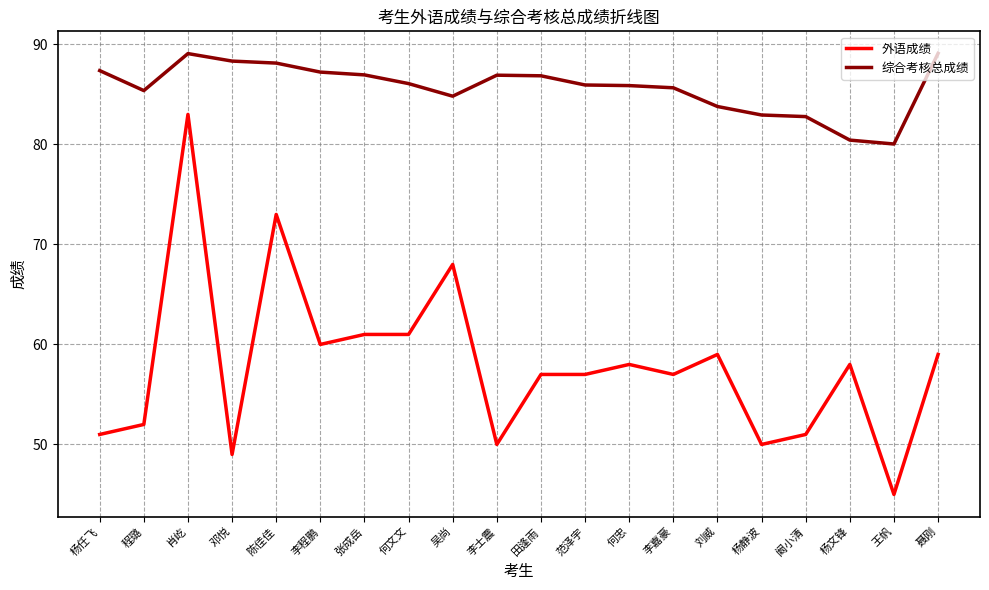

What is the difference between the maximum and minimum values in the 外语成绩 series?

38.0